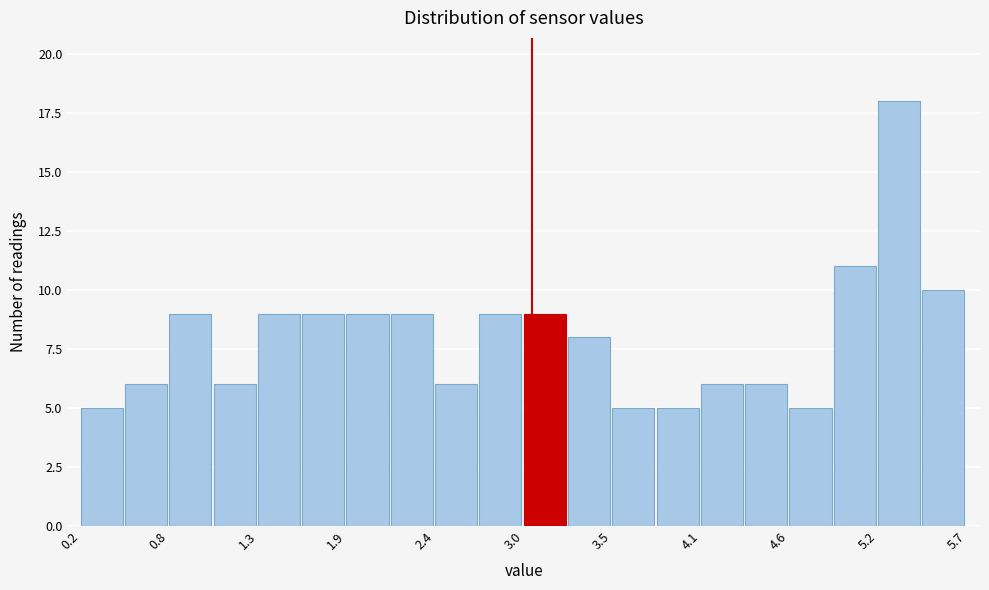

Read against the x-axis, roughly where is the centre of the tallest bar?

5.3